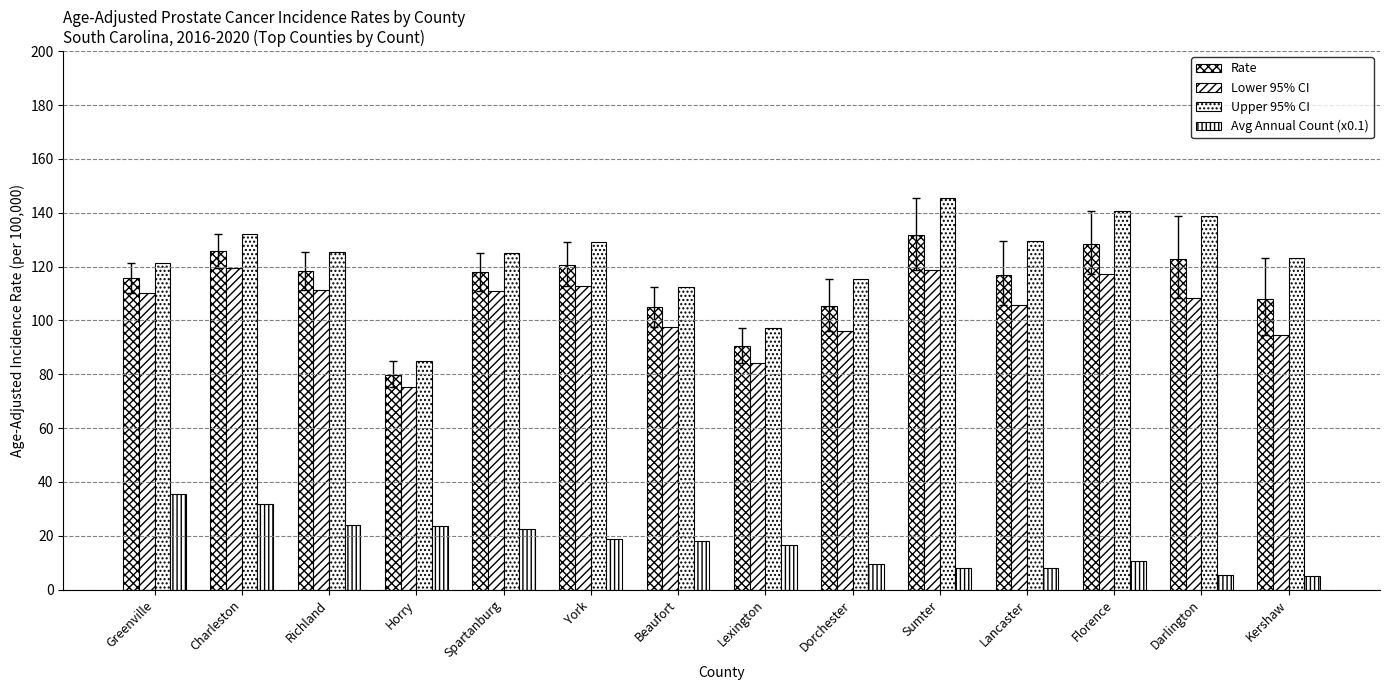

Which series has the widest spread of values?

Upper 95% CI